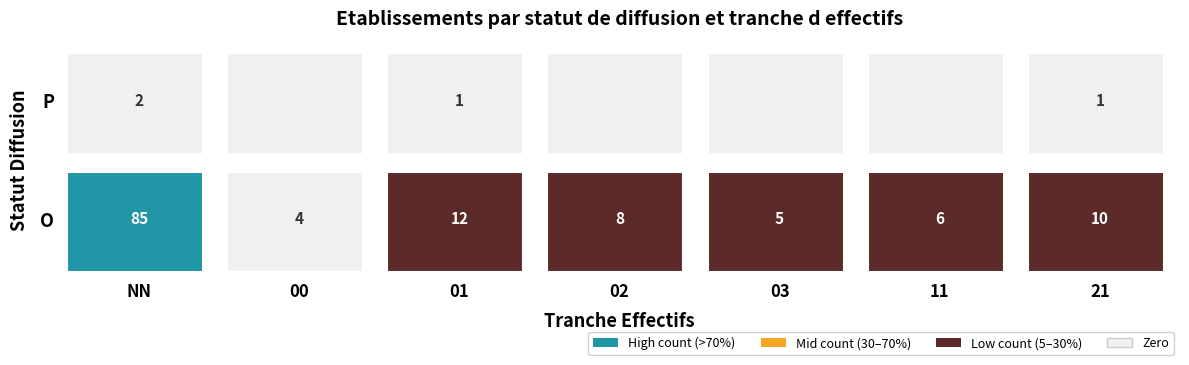

What value does the data have at O_02, to the nearest 10?

10